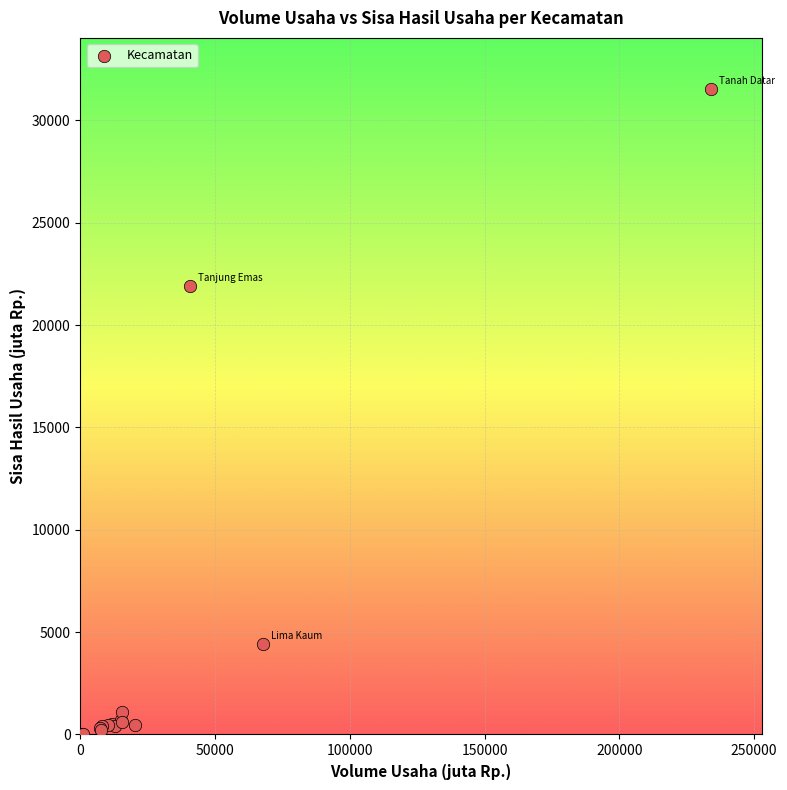

What Y value in the scatter plot is closest to 15761?

21887